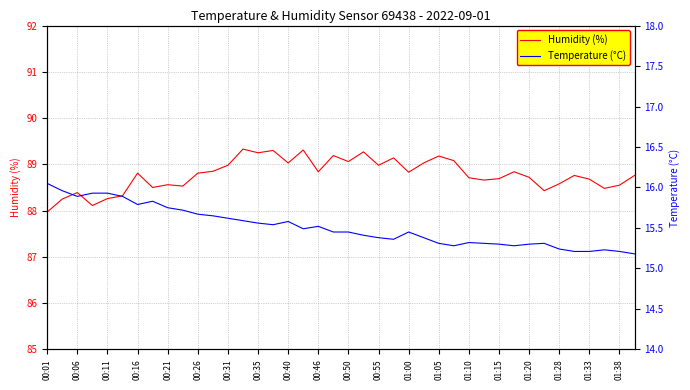

What is the maximum value shown in the chart?

89.3